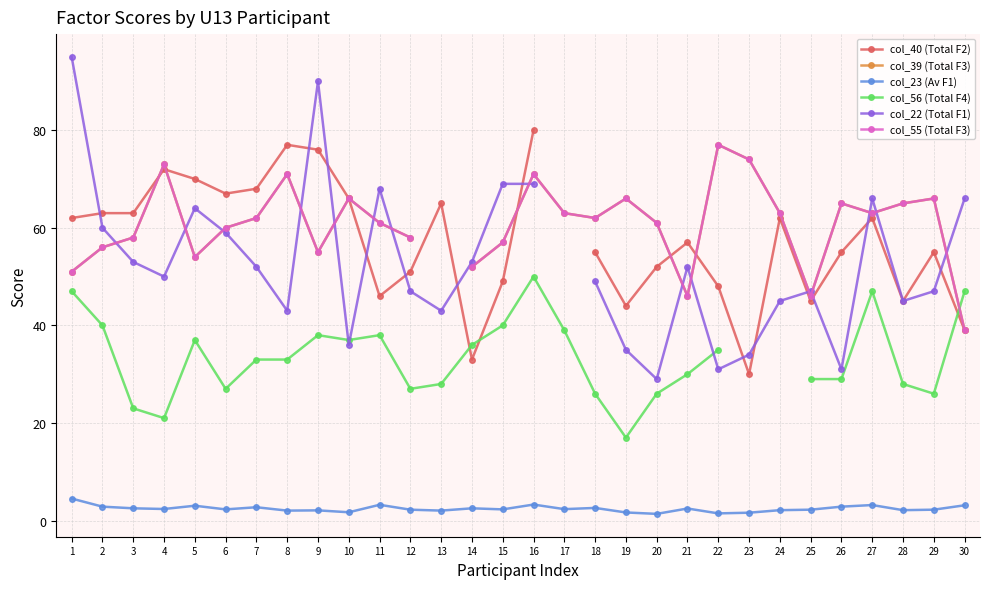

What is the sum of the col_22 (Total F1) values at 26 and 1?

126.0